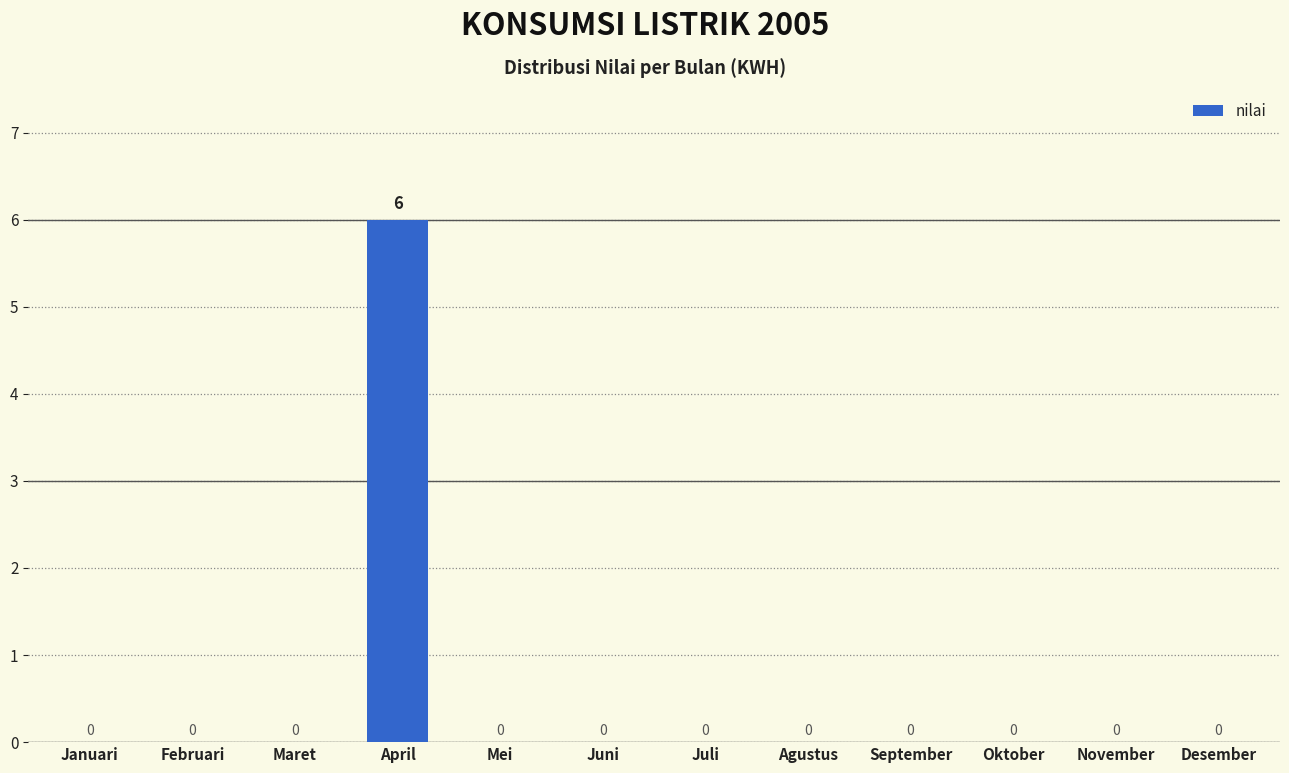

The chart shows a value of -2 at Maret. True or false?

False